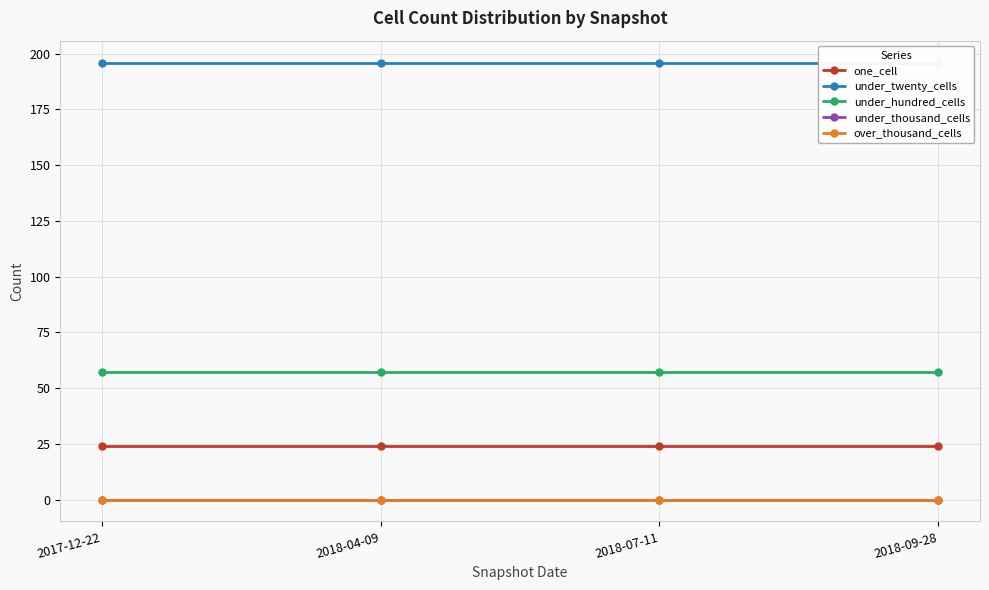

Reading left to right, transcribe all the data shown in this chart.

one_cell: 2017-12-22=24	2018-04-09=24	2018-07-11=24	2018-09-28=24
under_twenty_cells: 2017-12-22=196	2018-04-09=196	2018-07-11=196	2018-09-28=196
under_hundred_cells: 2017-12-22=57	2018-04-09=57	2018-07-11=57	2018-09-28=57
under_thousand_cells: 2017-12-22=0	2018-04-09=0	2018-07-11=0	2018-09-28=0
over_thousand_cells: 2017-12-22=0	2018-04-09=0	2018-07-11=0	2018-09-28=0